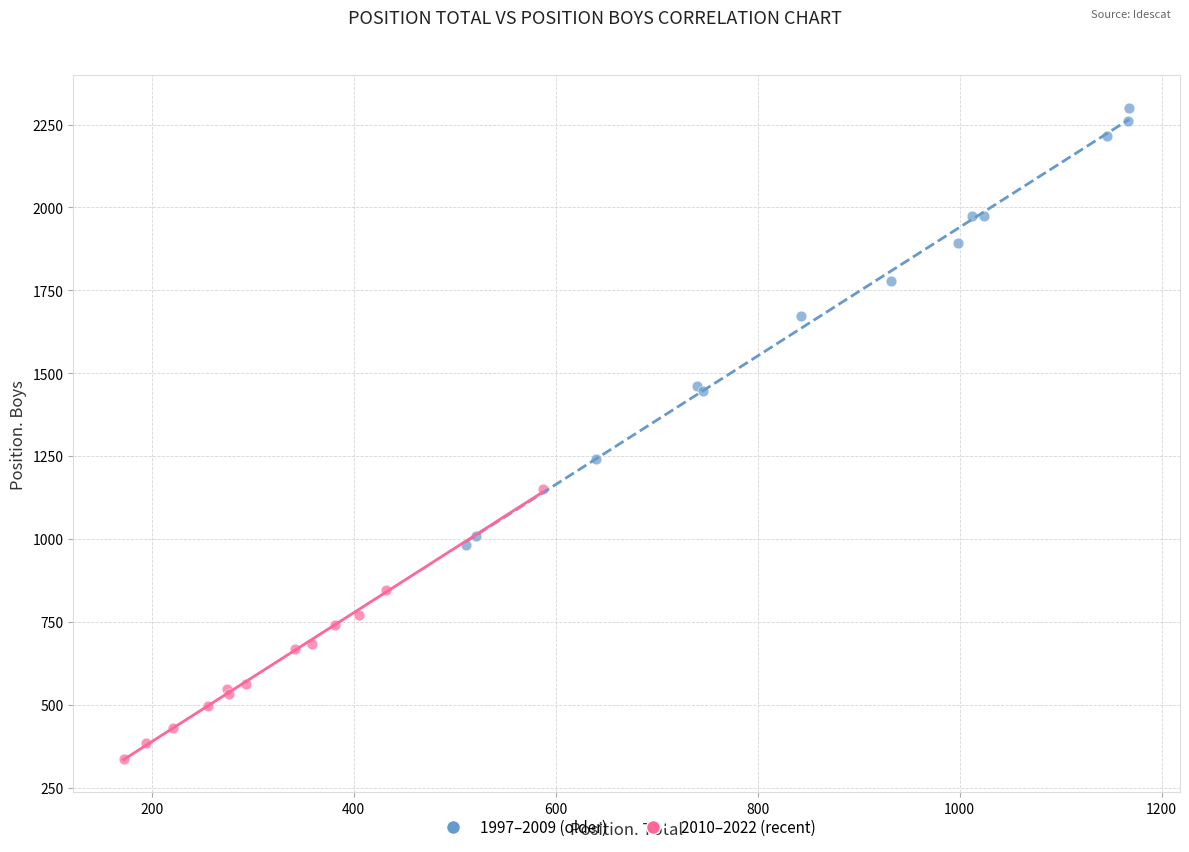

Which series contains the highest Y value?

1997–2009 (older)